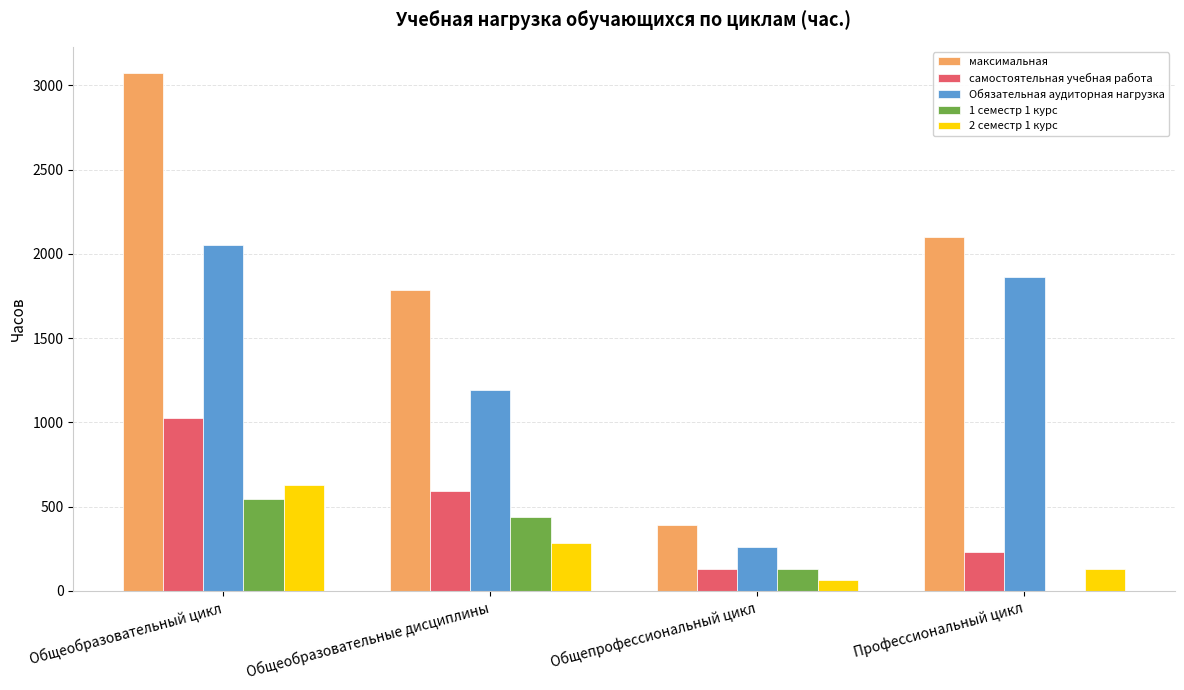

Between Общеобразовательный цикл and Общепрофессиональный цикл, which series saw the biggest shift?

максимальная